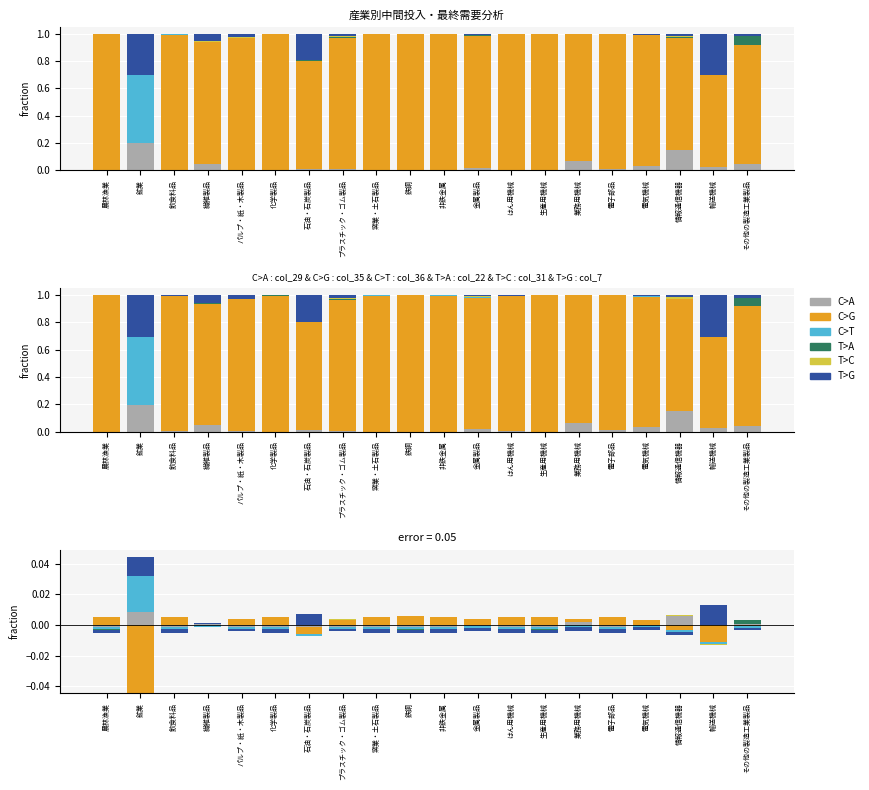

Does the chart contain stacked bars?

No